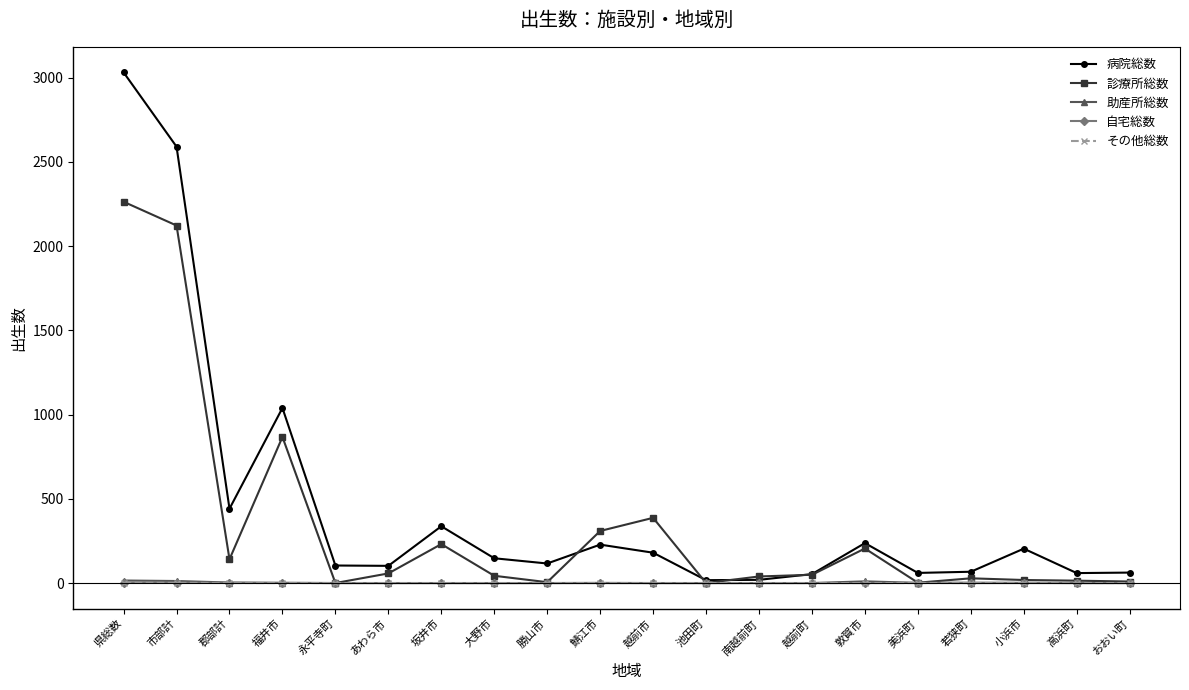

At which category is the sum across all series the highest?

県総数